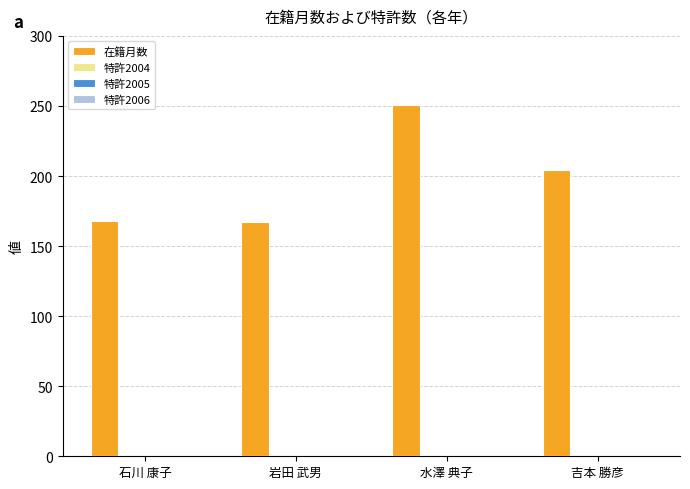

Does the chart contain stacked bars?

No